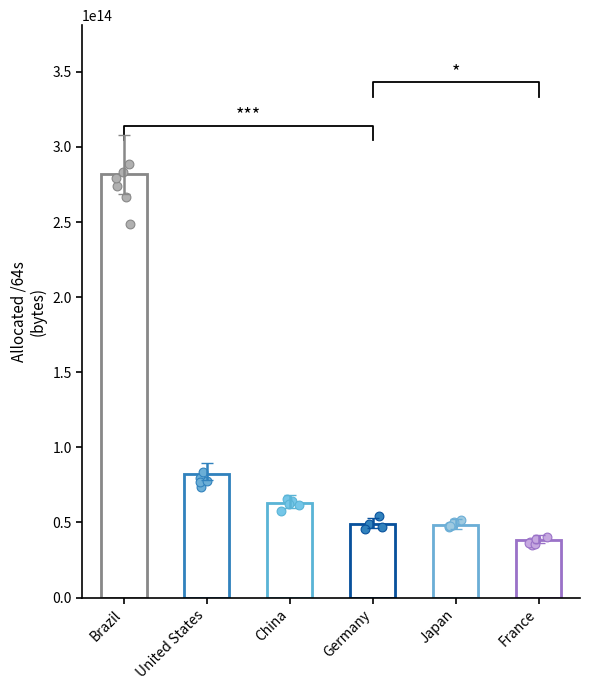

What is the change in value from United States to Germany?

-33338824065024